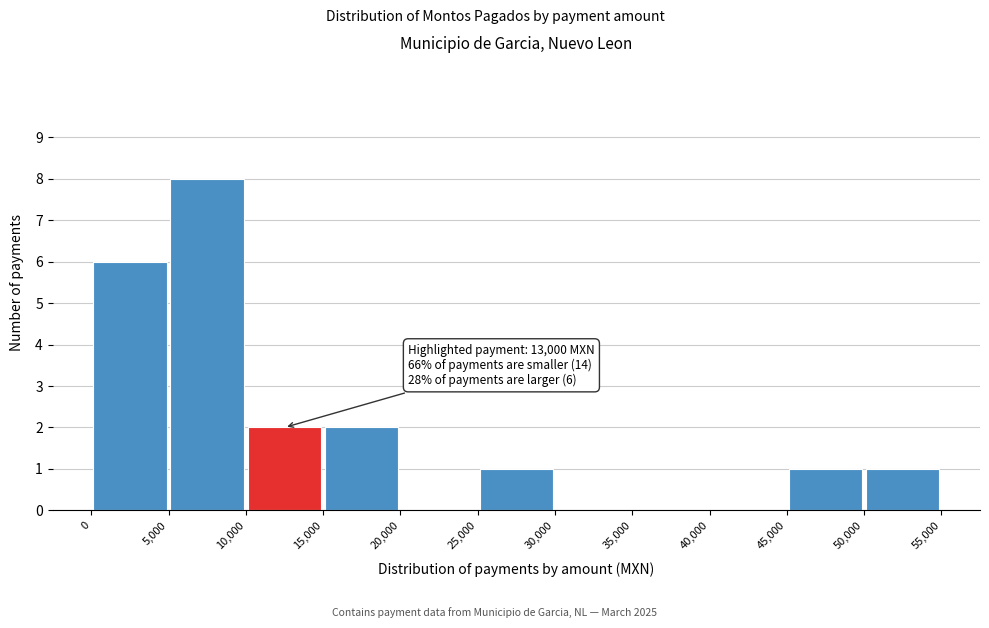

Which range on the x-axis has the tallest bar?

5,000 to 10,000